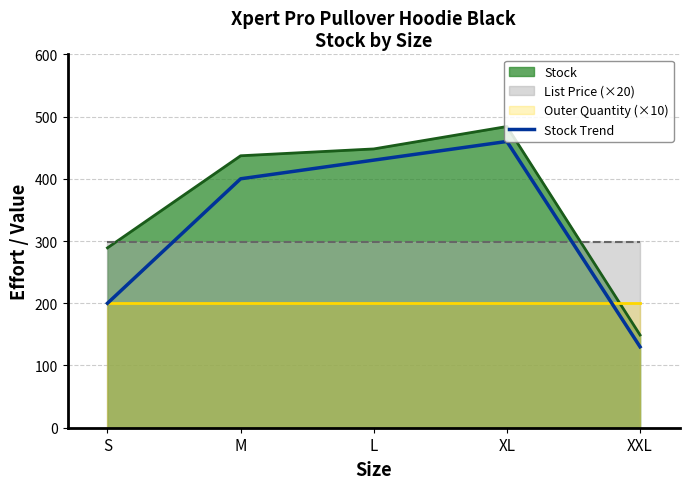

Which category has the highest value across all series?

XL